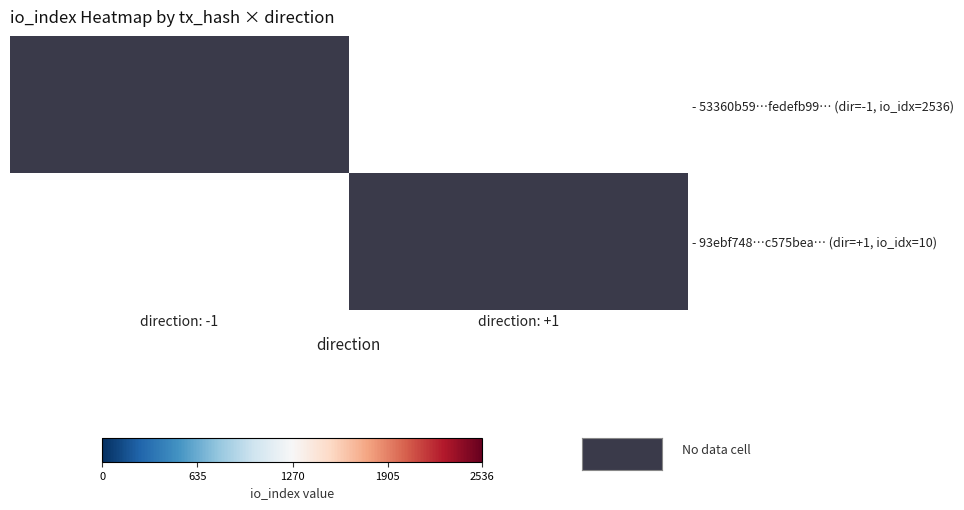

At which category does the chart reach its peak across all series?

direction: +1